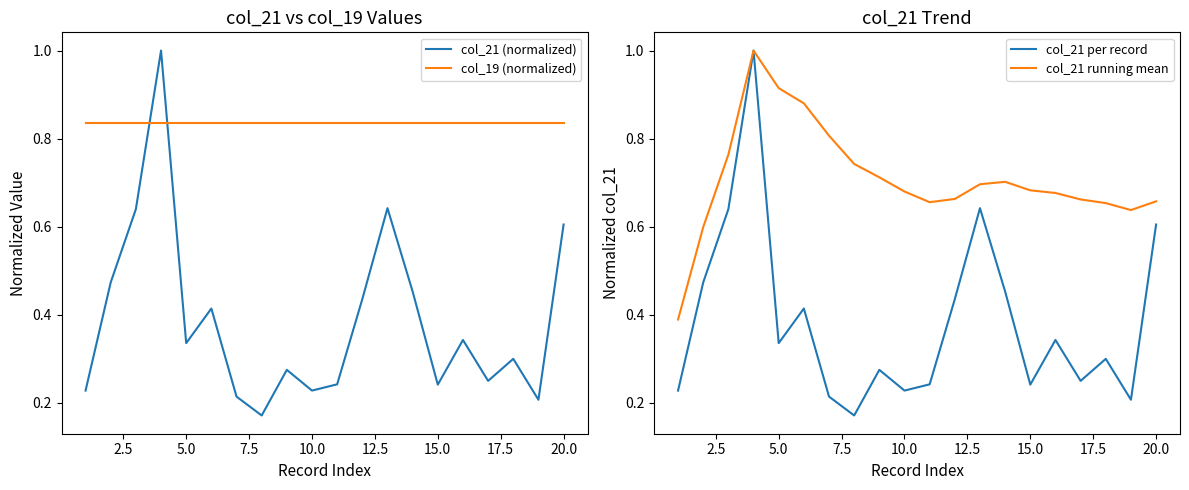

True or false: col_21 running mean and col_21 (normalized) cross at least once.

False